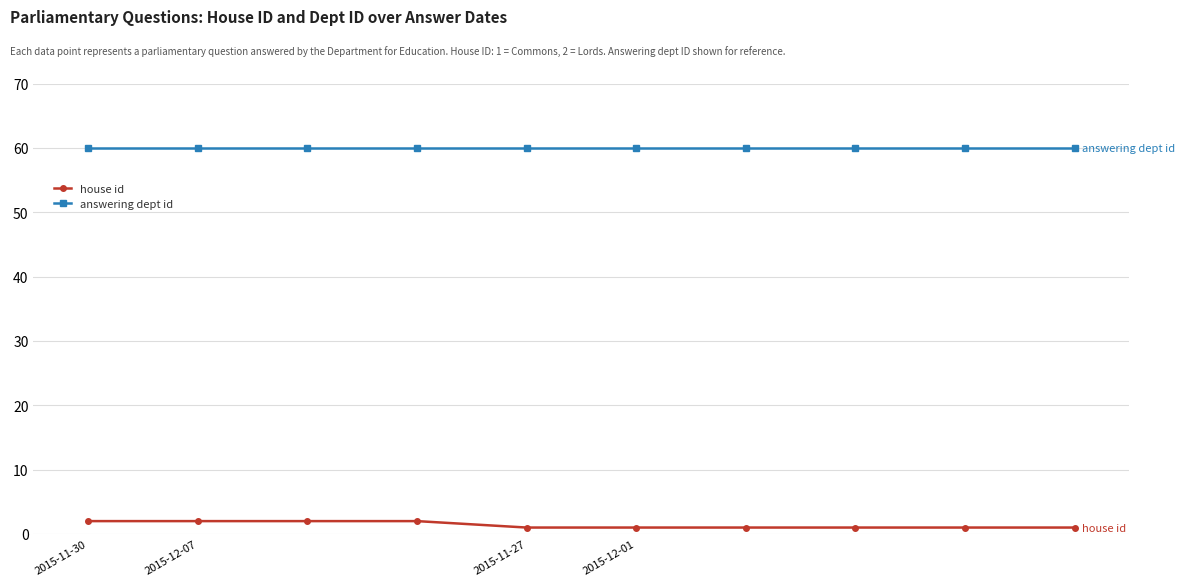

Is this an area chart (filled region under the line)?

No